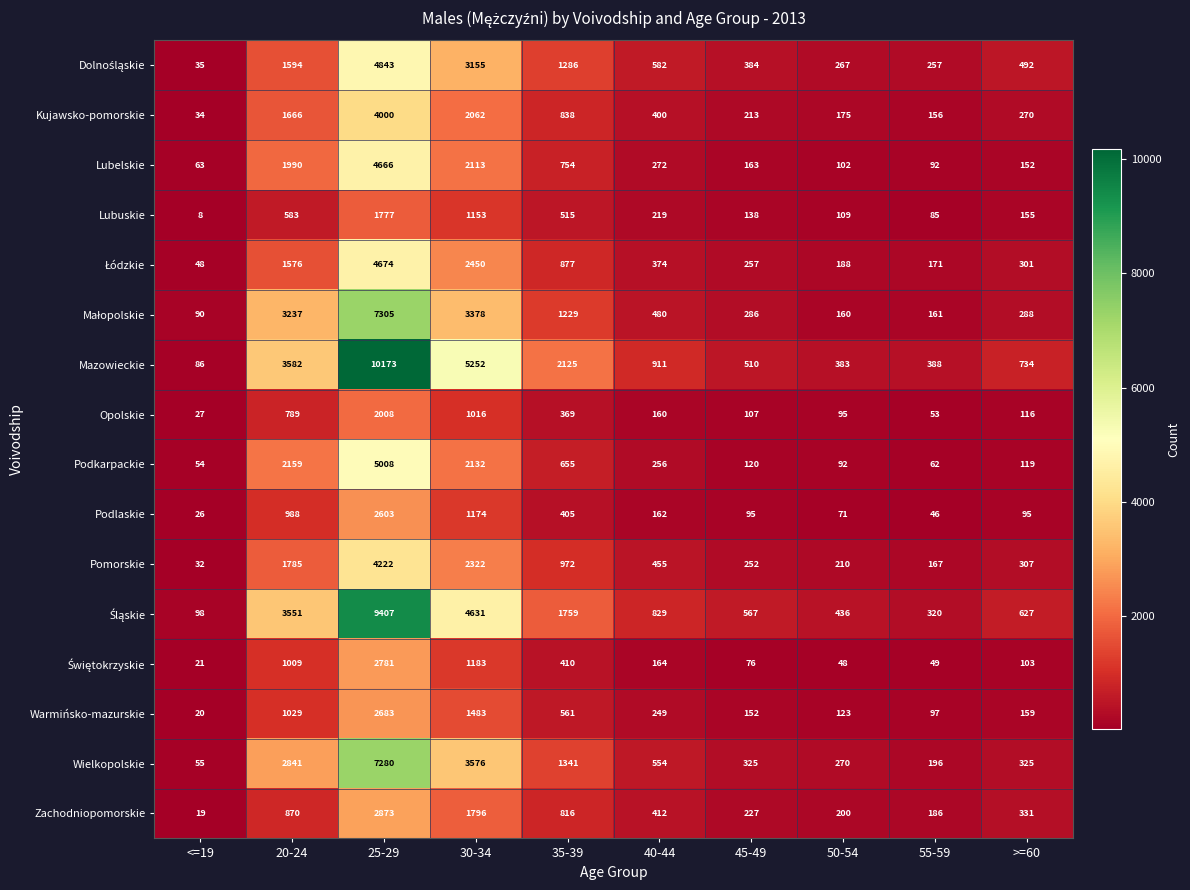

What is the total value across all series at >=60?

4574